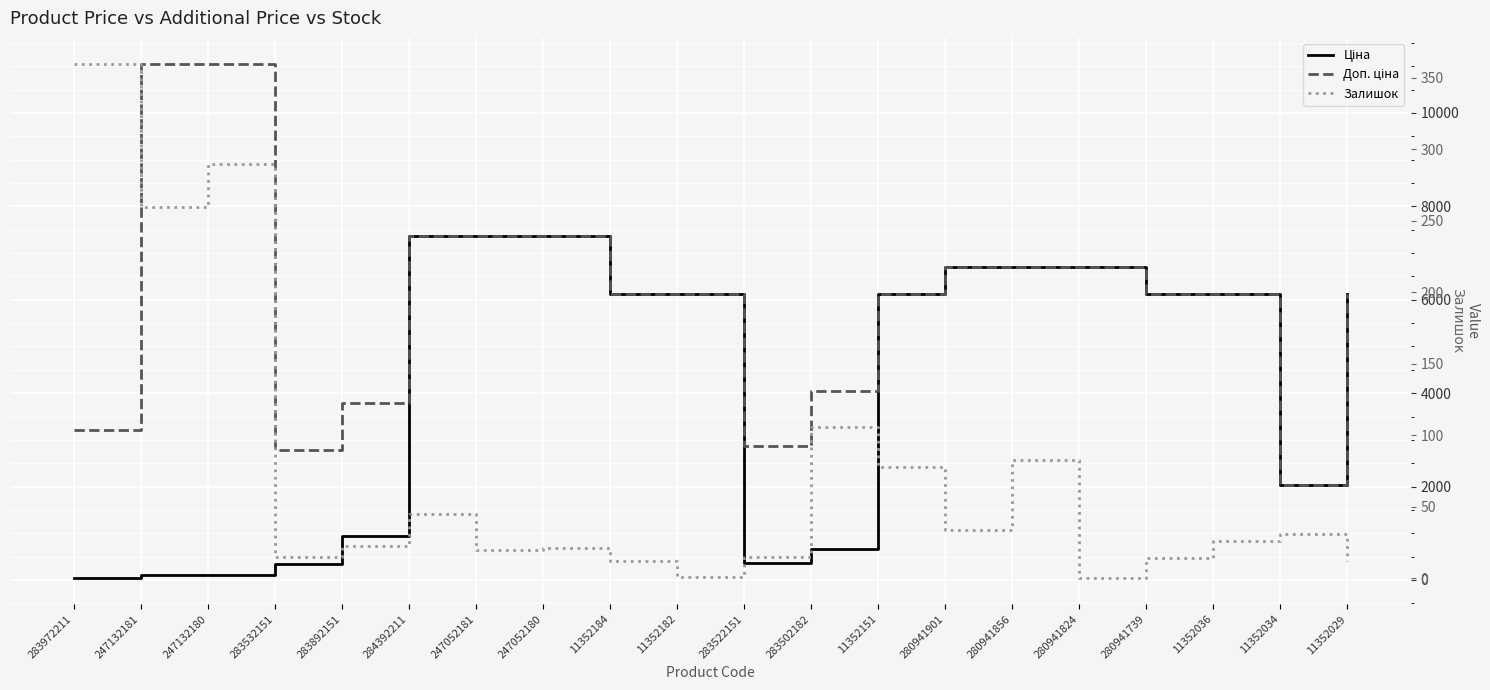

What is the maximum value shown in the chart?

11055.0